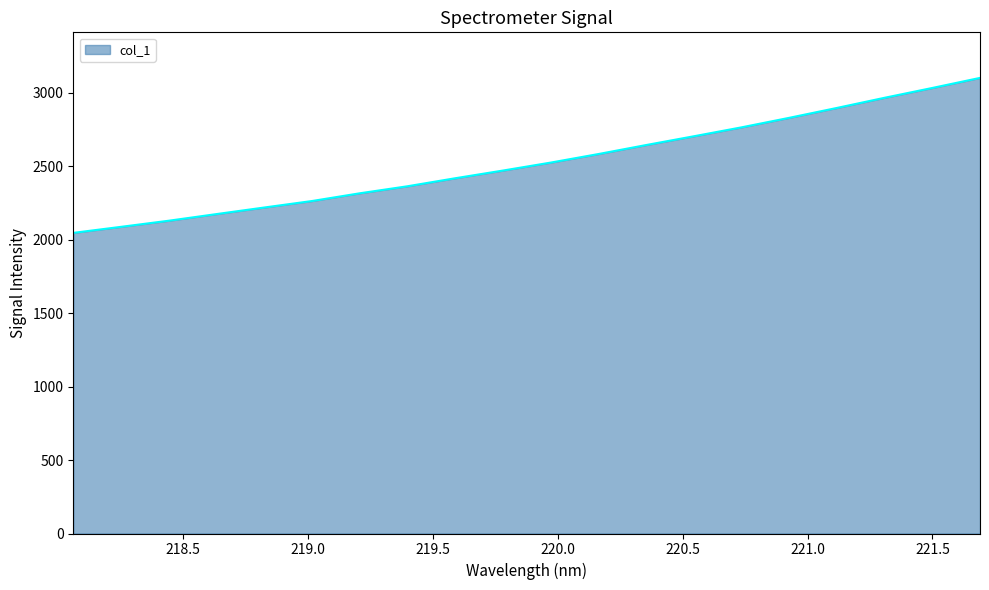

What is the difference between the maximum and minimum values?

1054.7